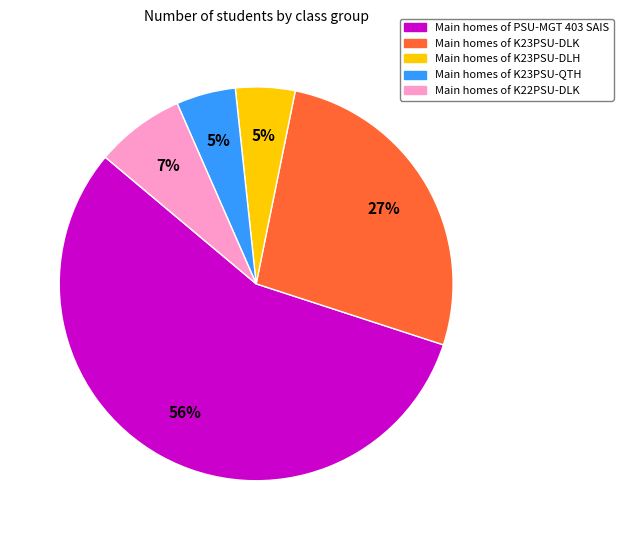

Count the number of slices in the pie.

5